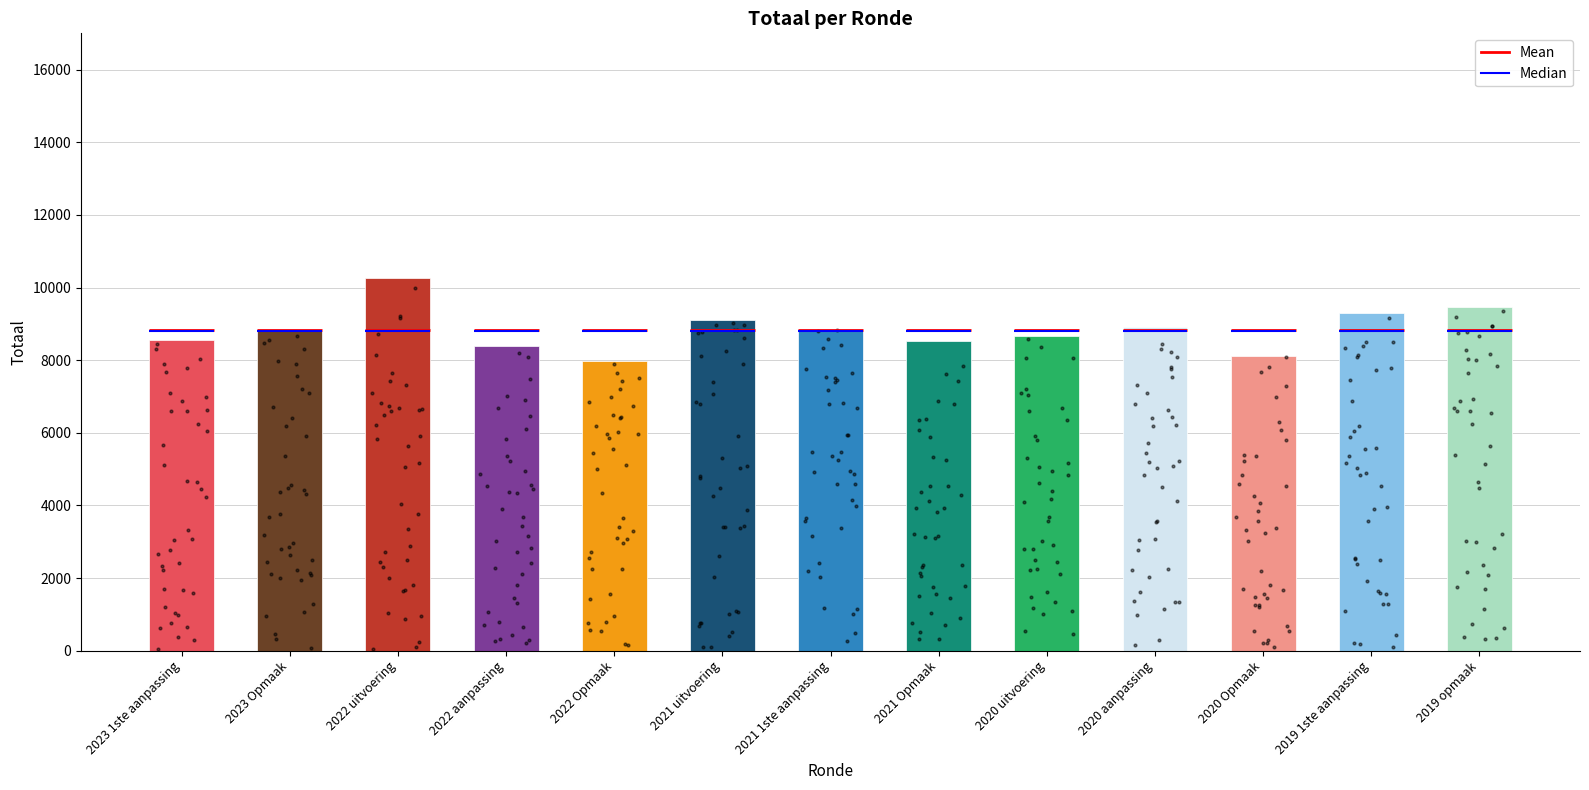

Between 2021 1ste aanpassing and 2019 1ste aanpassing, which is larger?

2019 1ste aanpassing